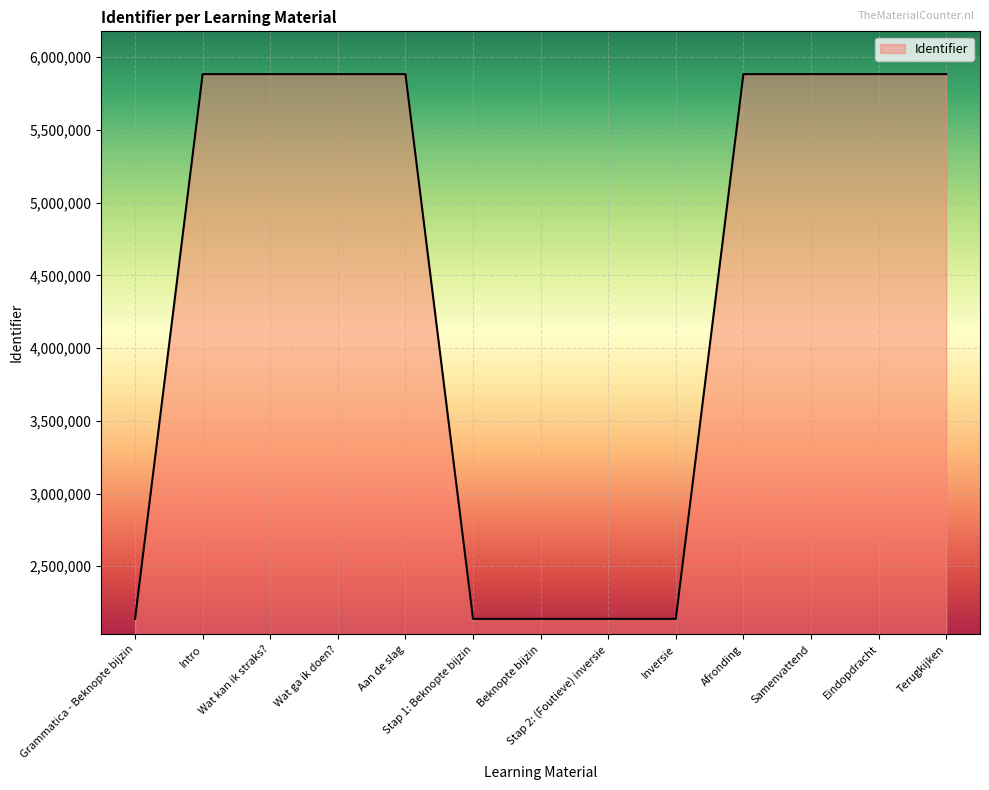

True or false: the data shows 5884008 at Wat ga ik doen?.

True